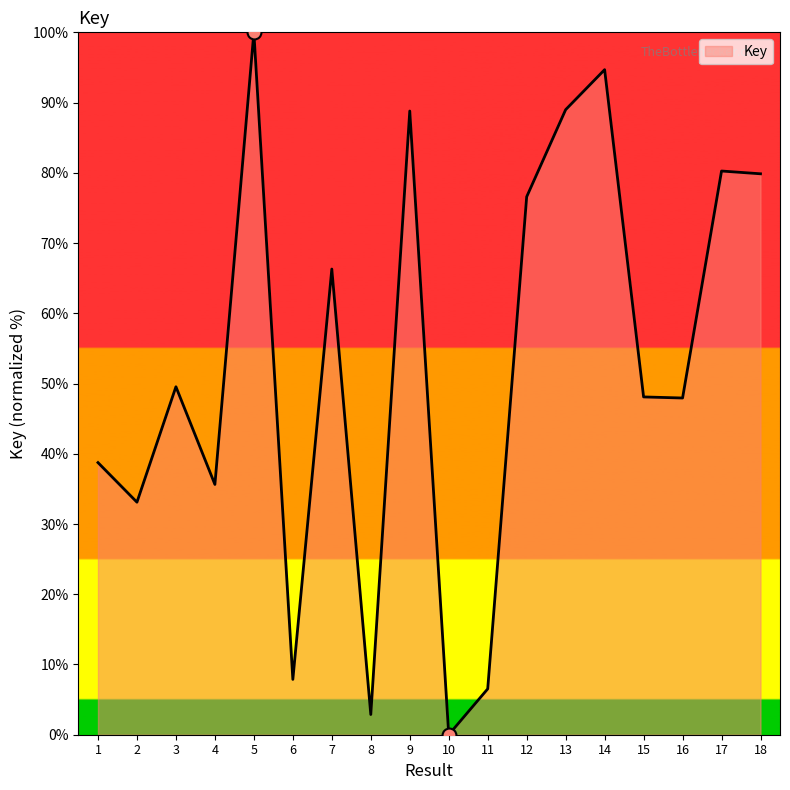

Which has a higher value, 10 or 13?

13